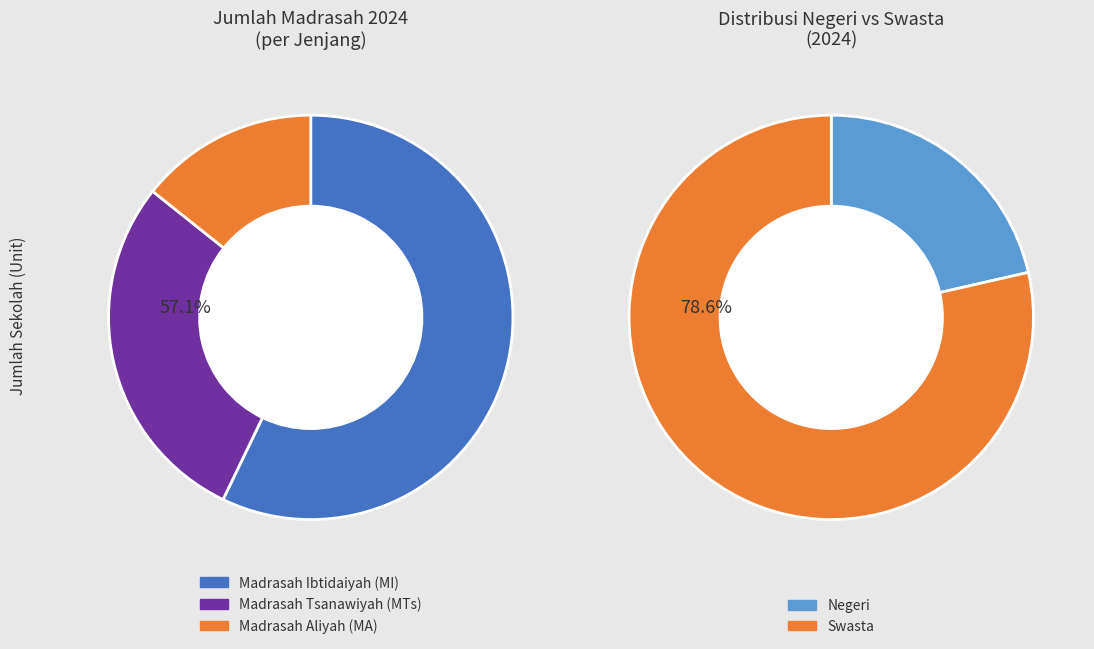

To the nearest percent, what is the combined percentage of Madrasah Ibtidaiyah (MI) and Madrasah Aliyah (MA)?

71%